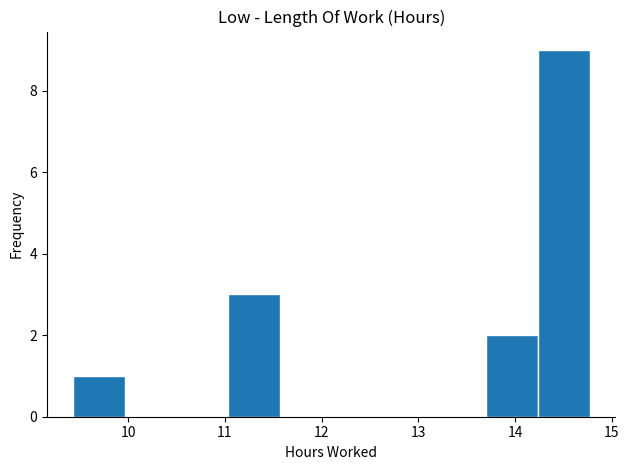

Reading left to right, list every bar in this chart as the range it spans on the x-axis followed by its height. Neither the bar edges nor the heights are printed on the chart, so give them approximately, as read against the axes.

9.4 to 10.0: 1
10.0 to 10.5: 0
10.5 to 11.0: 0
11.0 to 11.6: 3
11.6 to 12.1: 0
12.1 to 12.6: 0
12.6 to 13.2: 0
13.2 to 13.7: 0
13.7 to 14.2: 2
14.2 to 14.8: 9